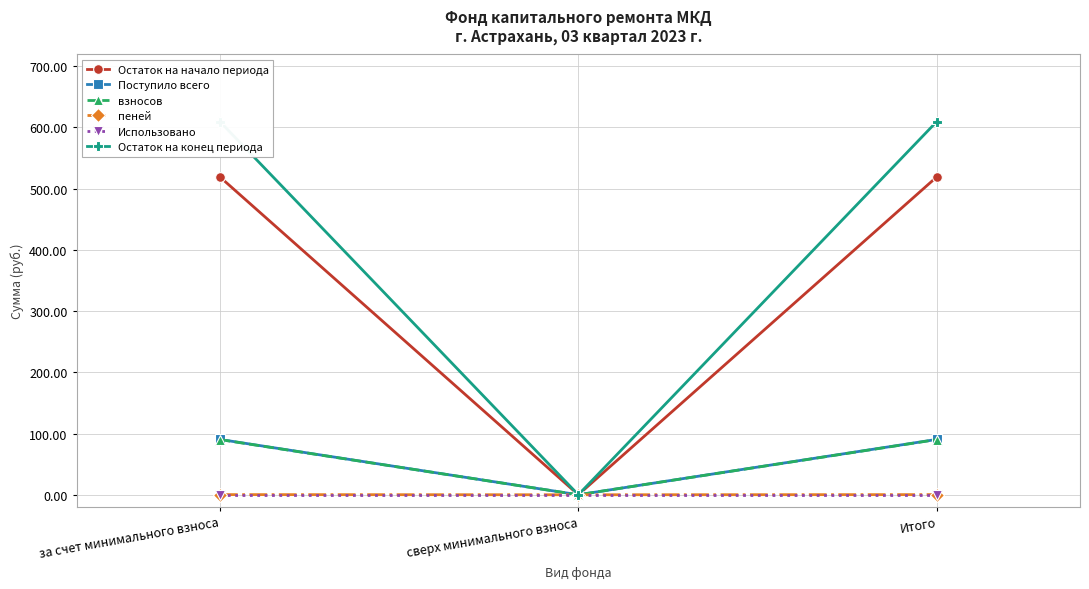

What position from the right is Итого?

1